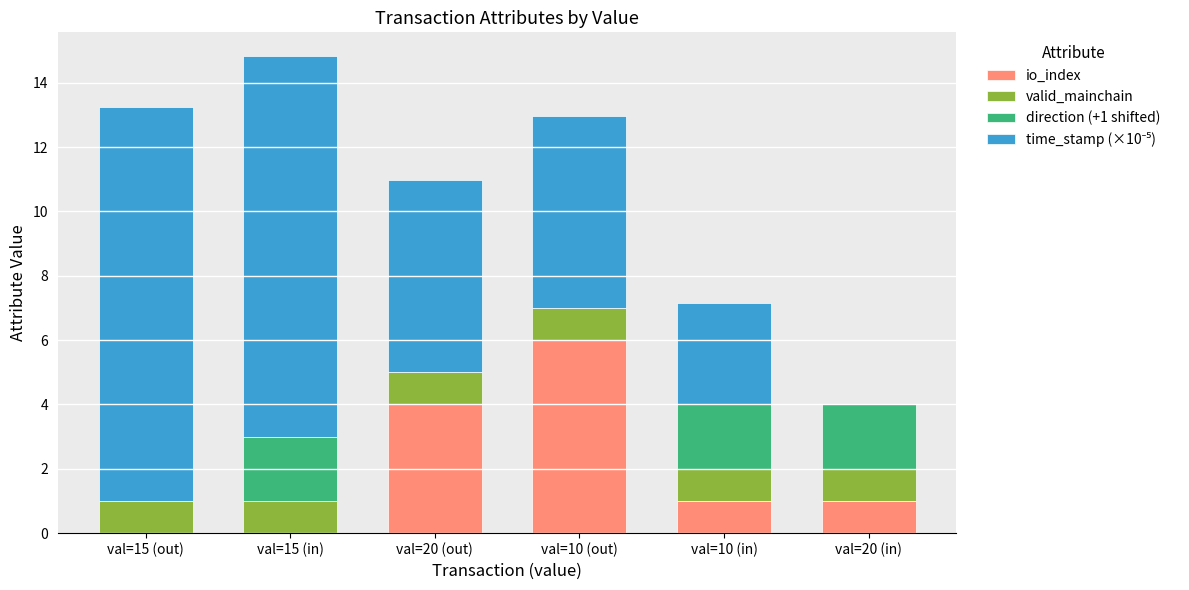

What is the highest value of the io_index series?

6.0